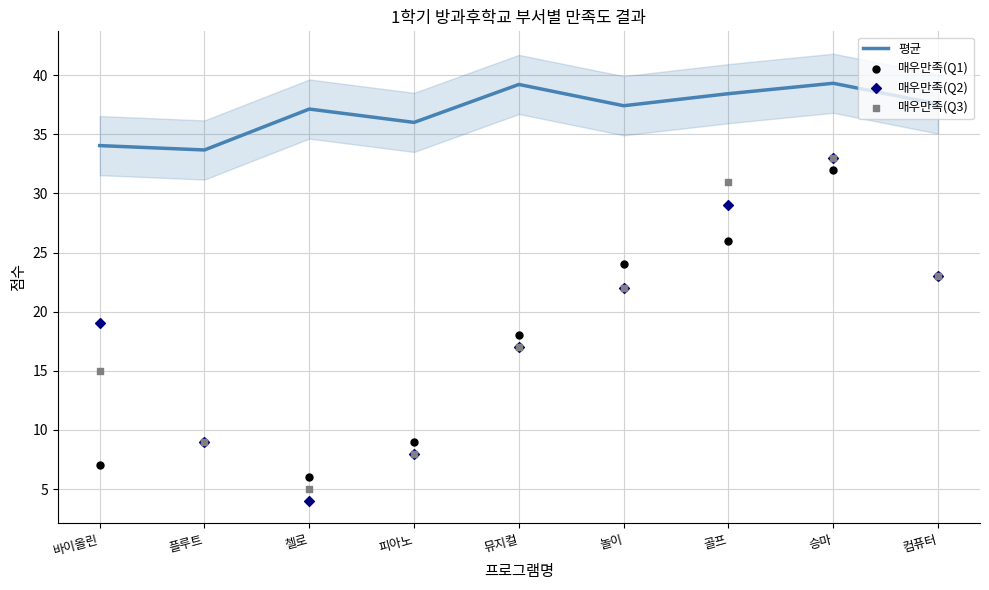

Which series has the largest total across all categories?

평균